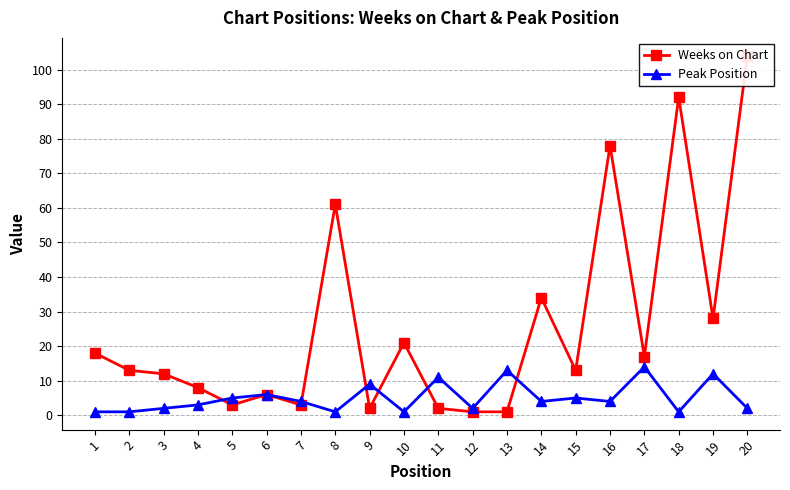

Reading right to left, what are all the values shown in this chart?

Weeks on Chart: 104	28	92	17	78	13	34	1	1	2	21	2	61	3	6	3	8	12	13	18
Peak Position: 2	12	1	14	4	5	4	13	2	11	1	9	1	4	6	5	3	2	1	1